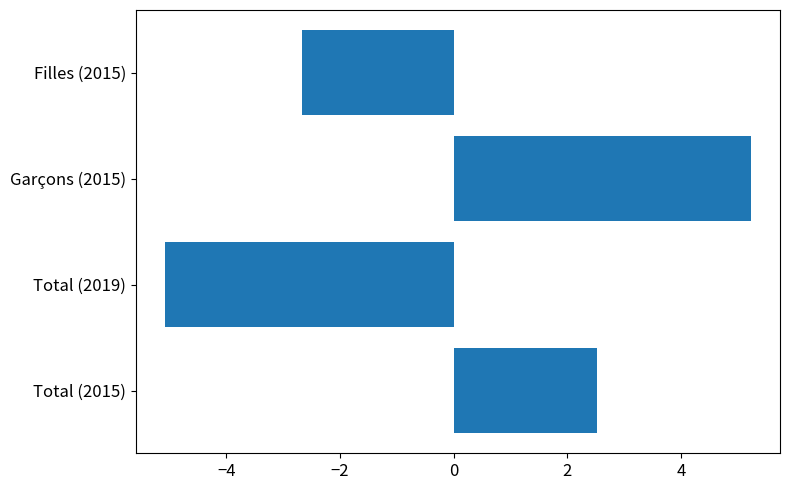

Reading top to bottom, extract all data points from this chart.

Filles (2015)=-2.7	Garçons (2015)=5.2	Total (2019)=-5.1	Total (2015)=2.5